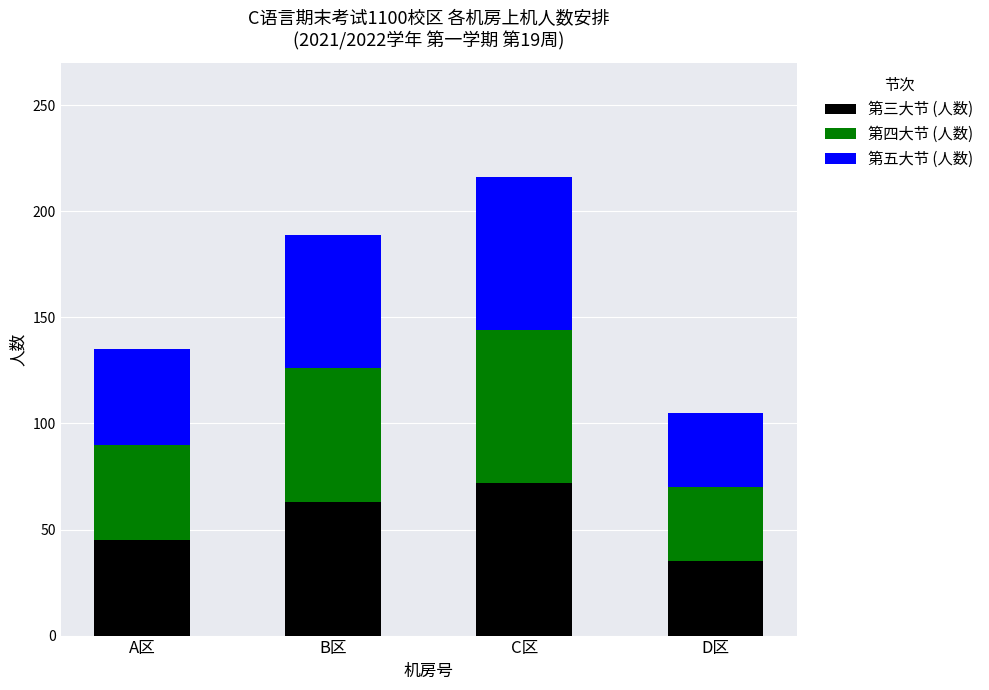

The 第三大节 (人数) series shows 32 at B区. True or false?

False